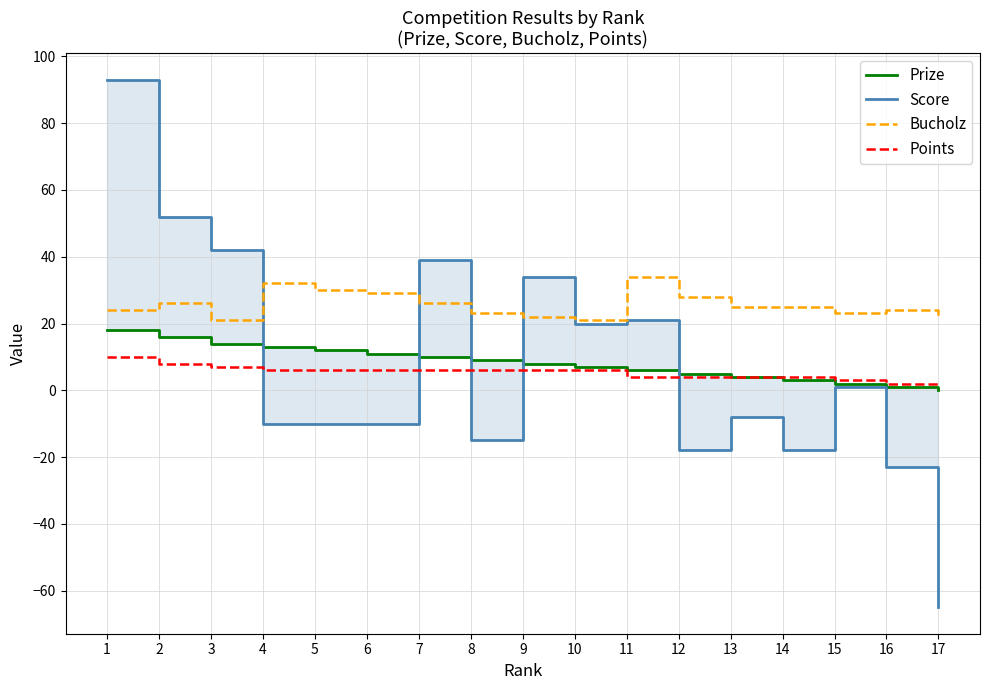

True or false: Prize has more than 0 interior local peaks.

False